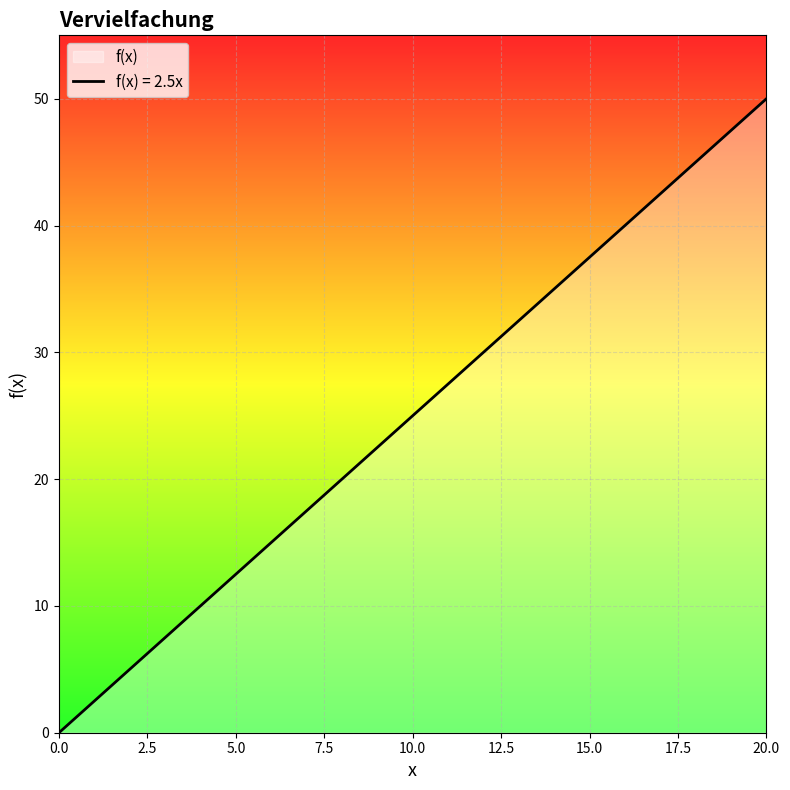

Does the chart display data point markers on the line(s)?

No